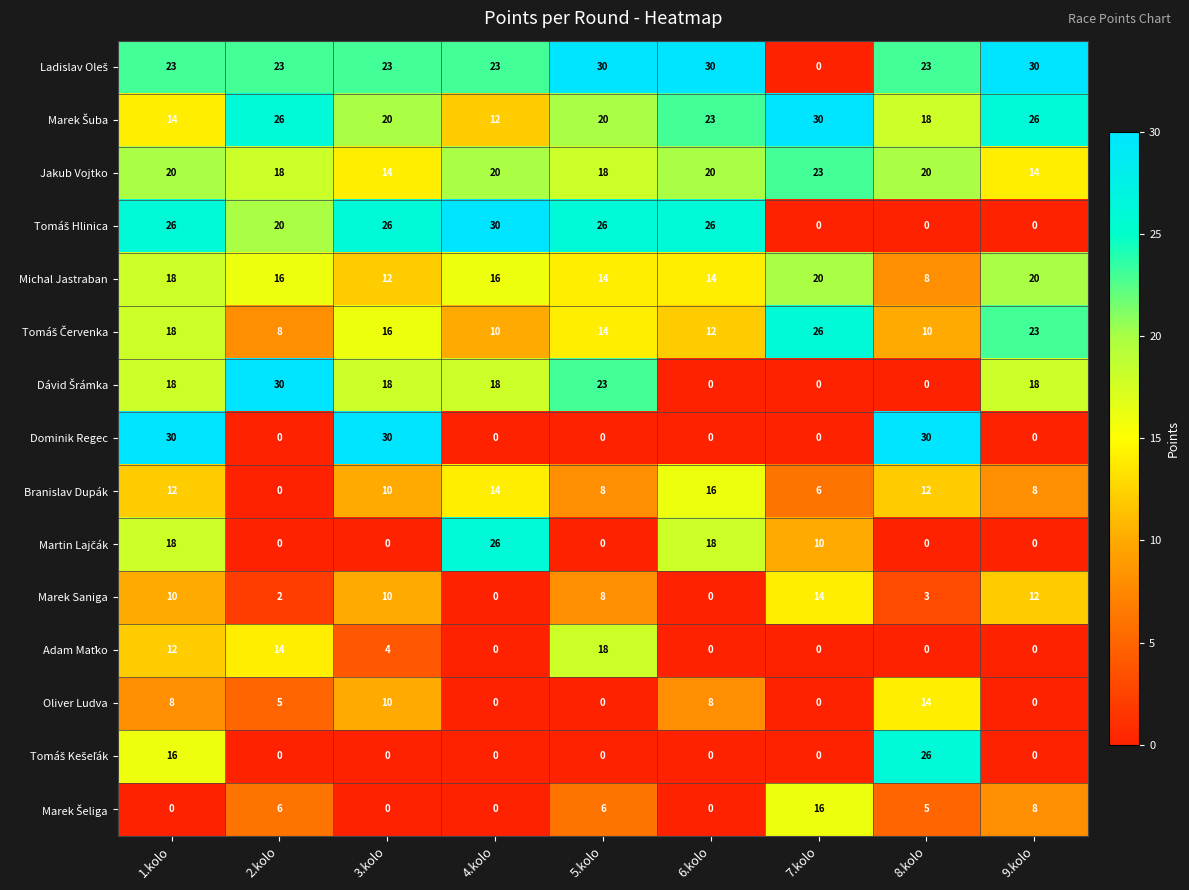

What is the difference between the highest and lowest values at 9.kolo?

30